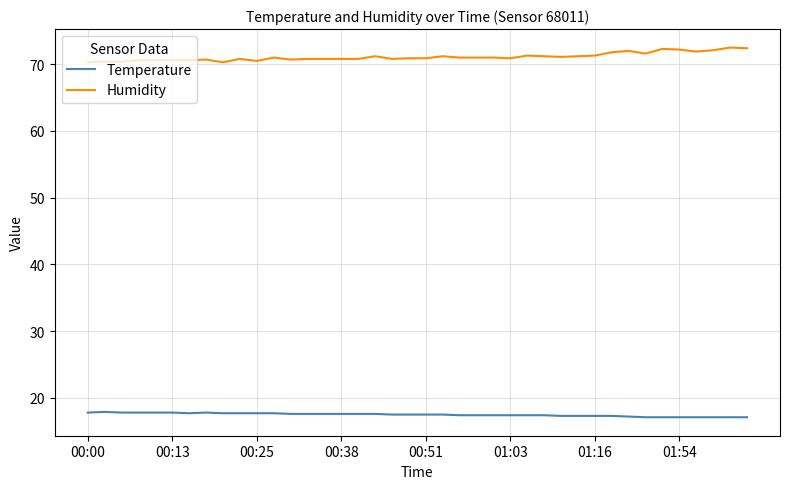

Which series has the largest total across all categories?

Humidity